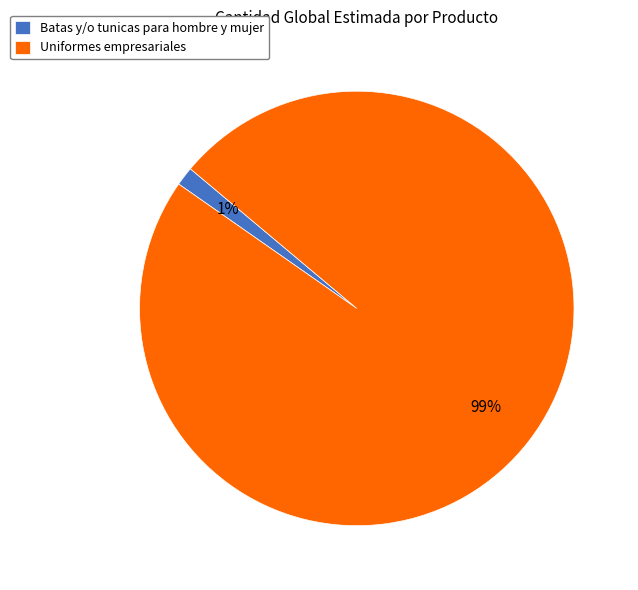

Do Uniformes empresariales and Batas y/o tunicas para hombre y mujer together represent more than half of the pie?

Yes